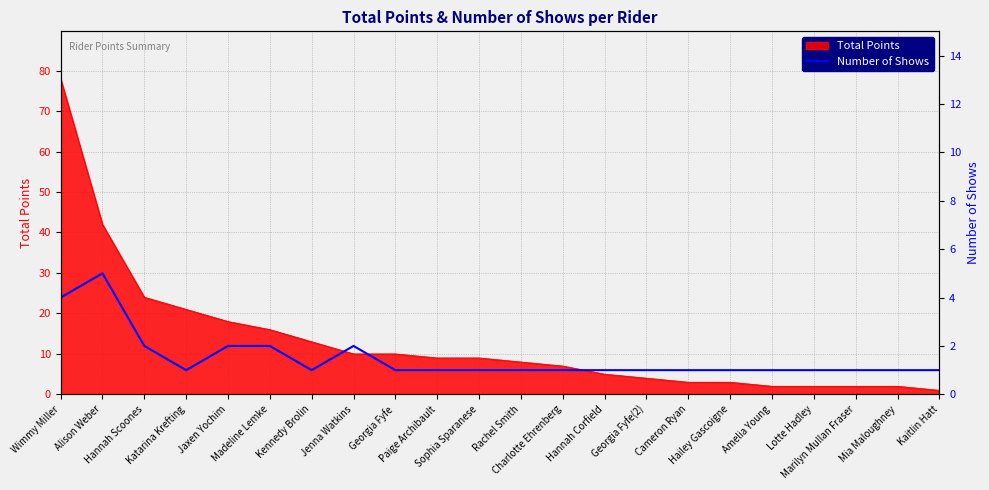

Reading left to right, what are all the values shown in this chart?

Wimmy Miller=4	Alison Weber=5	Hannah Scoones=2	Katarina Krefting=1	Jaxen Yochim=2	Madeline Lemke=2	Kennedy Brolin=1	Jenna Watkins=2	Georgia Fyfe=1	Paige Archibault=1	Sophia Sparanese=1	Rachel Smith=1	Charlotte Ehrenberg=1	Hannah Corfield=1	Georgia Fyfe(2)=1	Cameron Ryan=1	Hailey Gascoigne=1	Amelia Young=1	Lotte Hadley=1	Marilyn Mullan Fraser=1	Mia Maloughney=1	Kaitlin Hatt=1